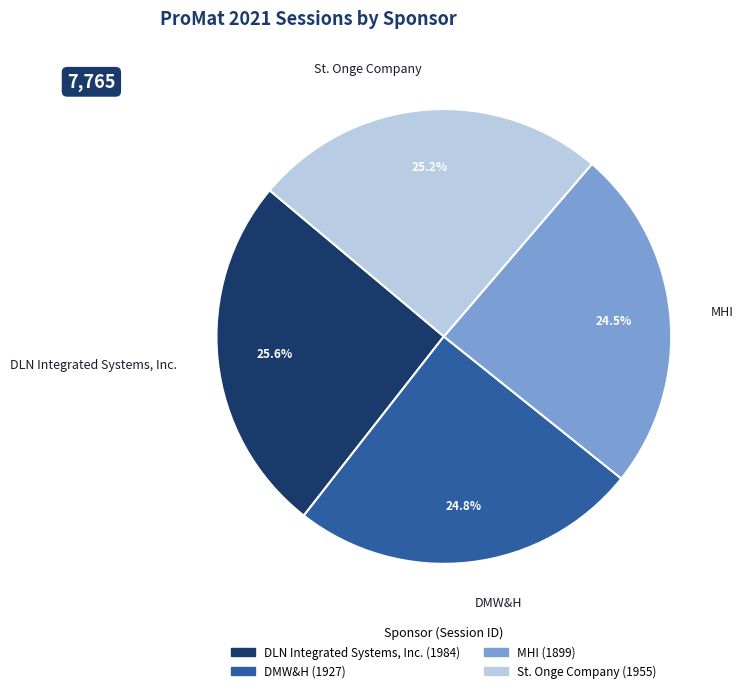

Approximately how many times larger is the value at St. Onge Company compared to DLN Integrated Systems, Inc.?

1.0